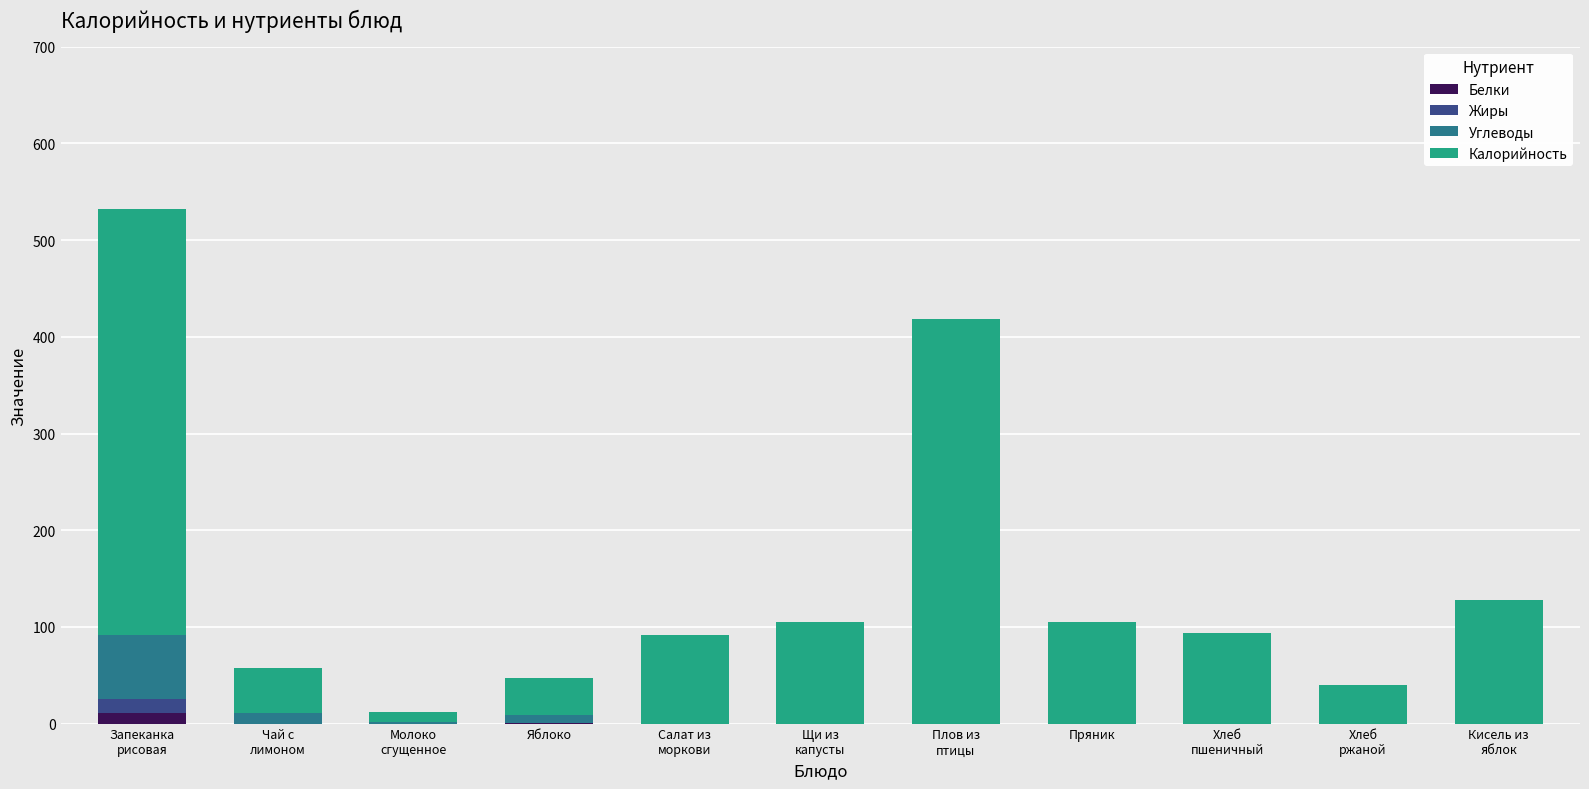

What is the sum of all Белки values?

12